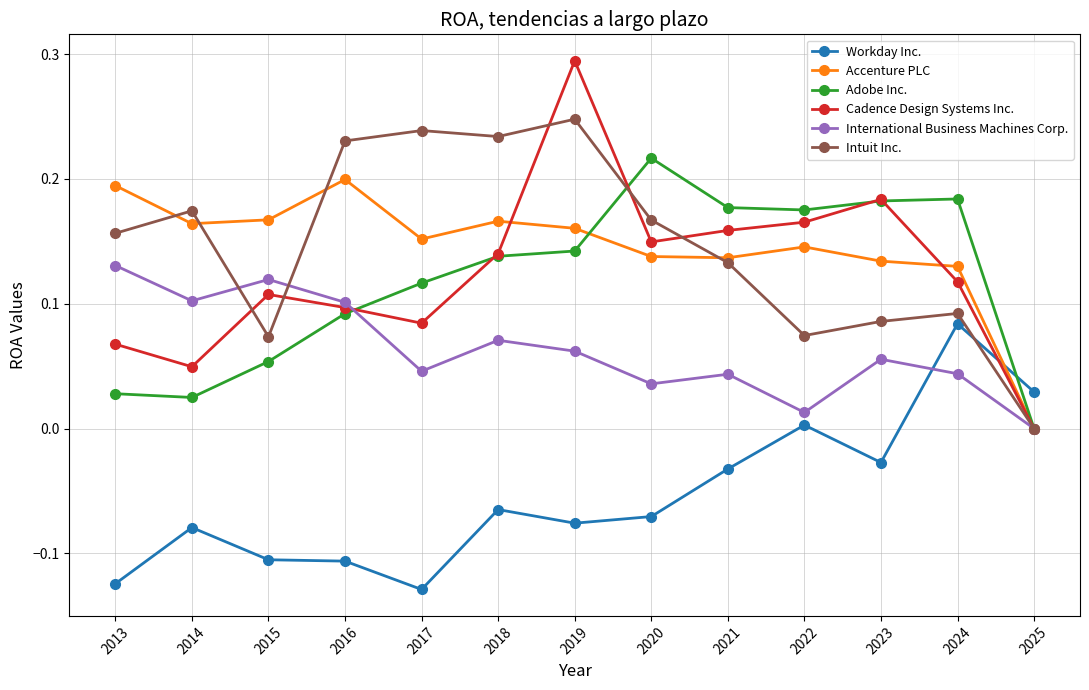

True or false: Workday Inc. has more than 1 points higher than both neighbors.

True